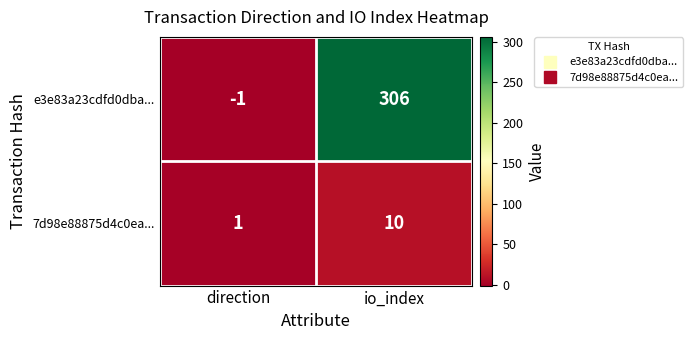

Reading right to left, list all the values displayed in this chart.

e3e83a23cdfd0dba...: 306	-1
7d98e88875d4c0ea...: 10	1